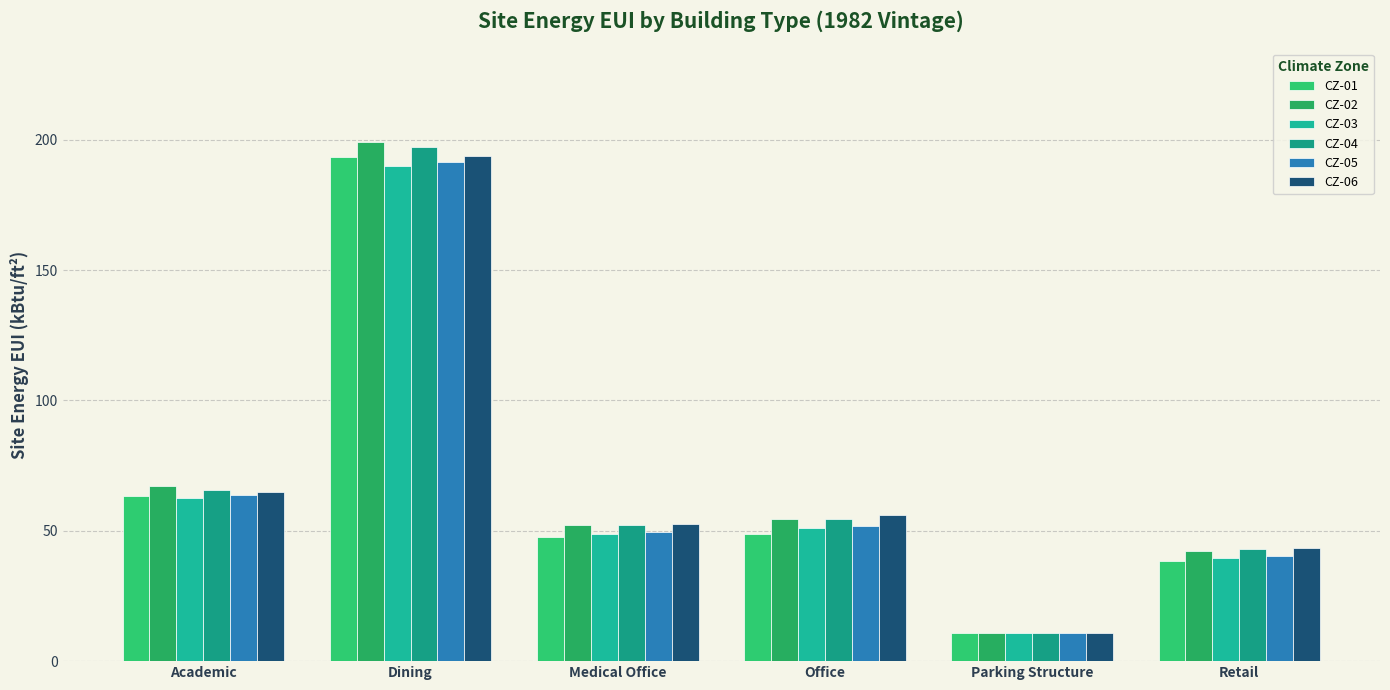

What is the difference between the CZ-05 values at Parking Structure and Retail?

29.7